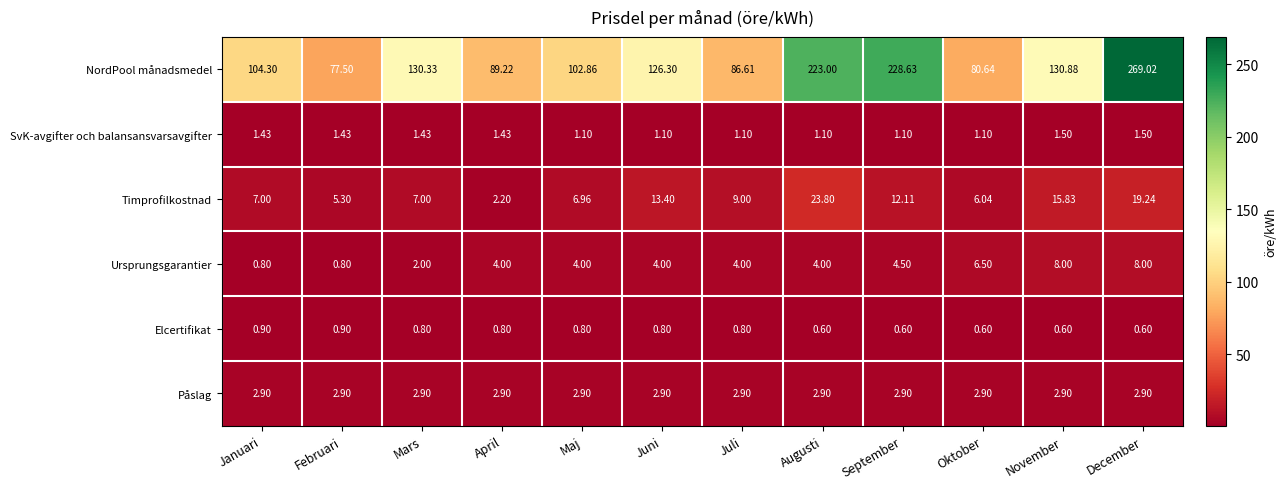

At which category is the sum across all series the highest?

December